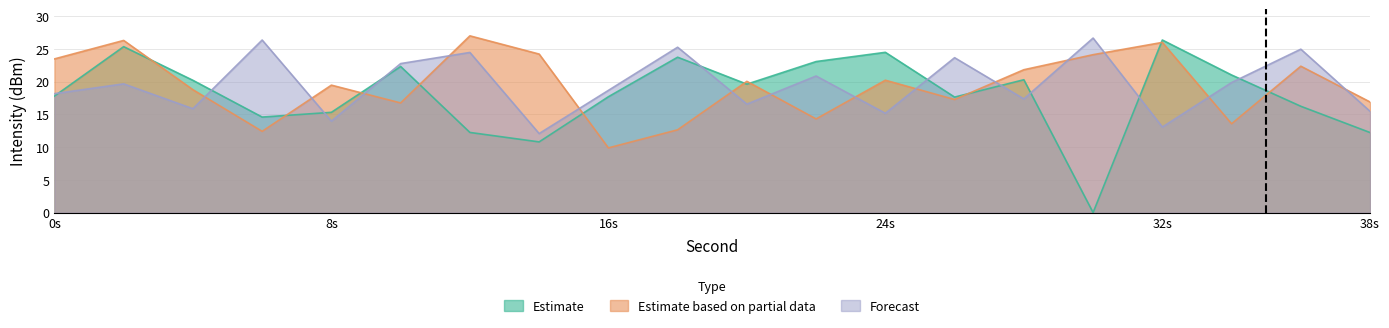

What is the total value across all series at 30?

50.8